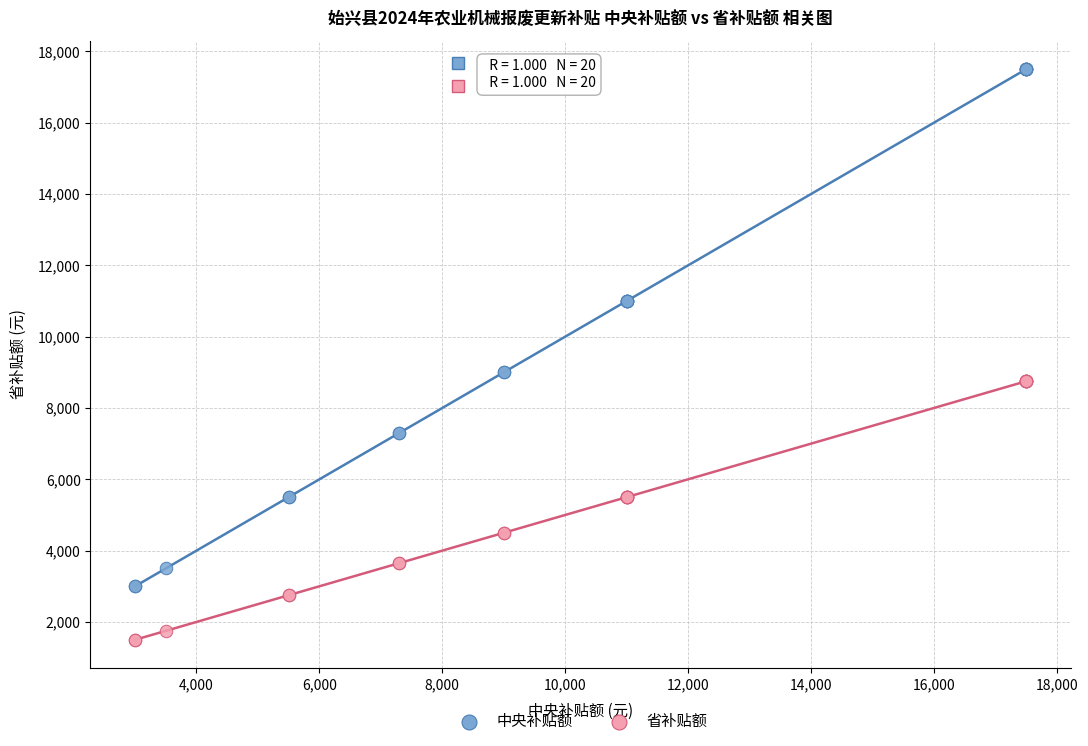

Which series has the widest spread of Y values?

中央补贴额